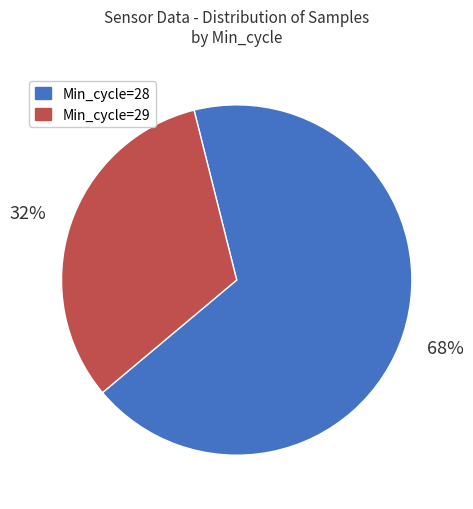

To the nearest percent, what is the average slice percentage?

50%